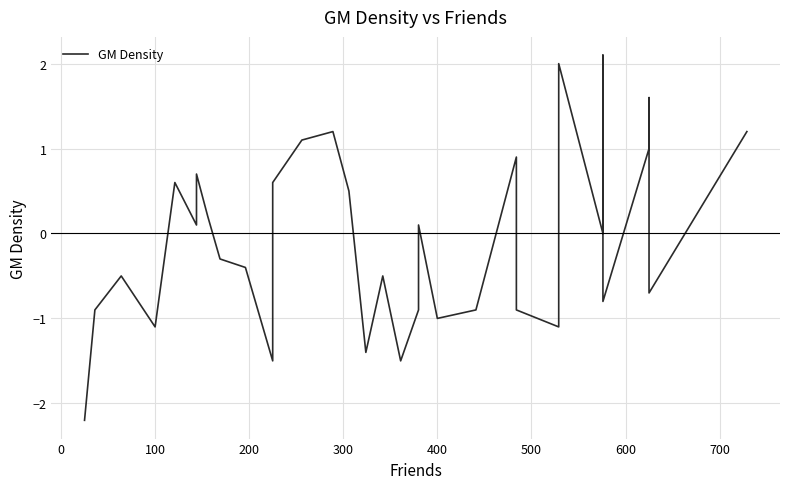

What is the minimum value shown in the chart?

-2.2